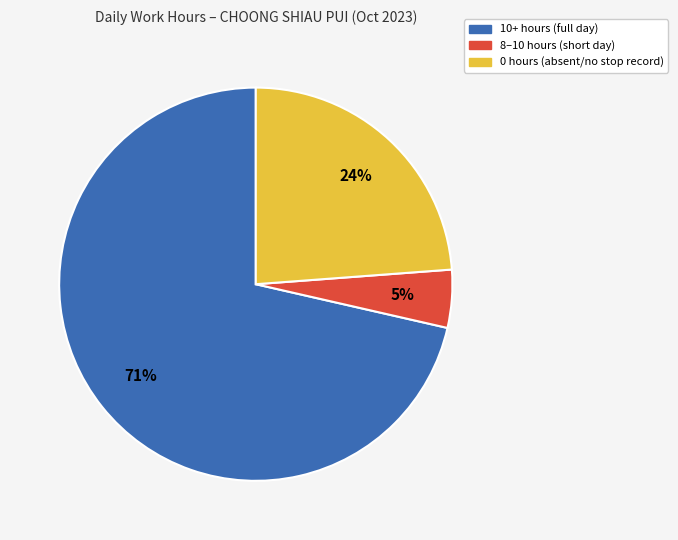

Does 0 hours (absent/no stop record) account for over 50% of the chart?

No